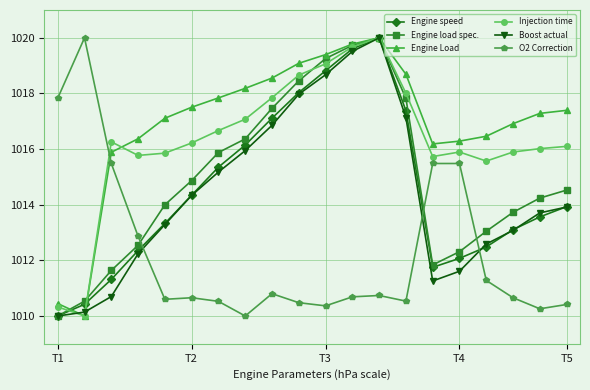

Which series has the largest total across all categories?

Engine Load